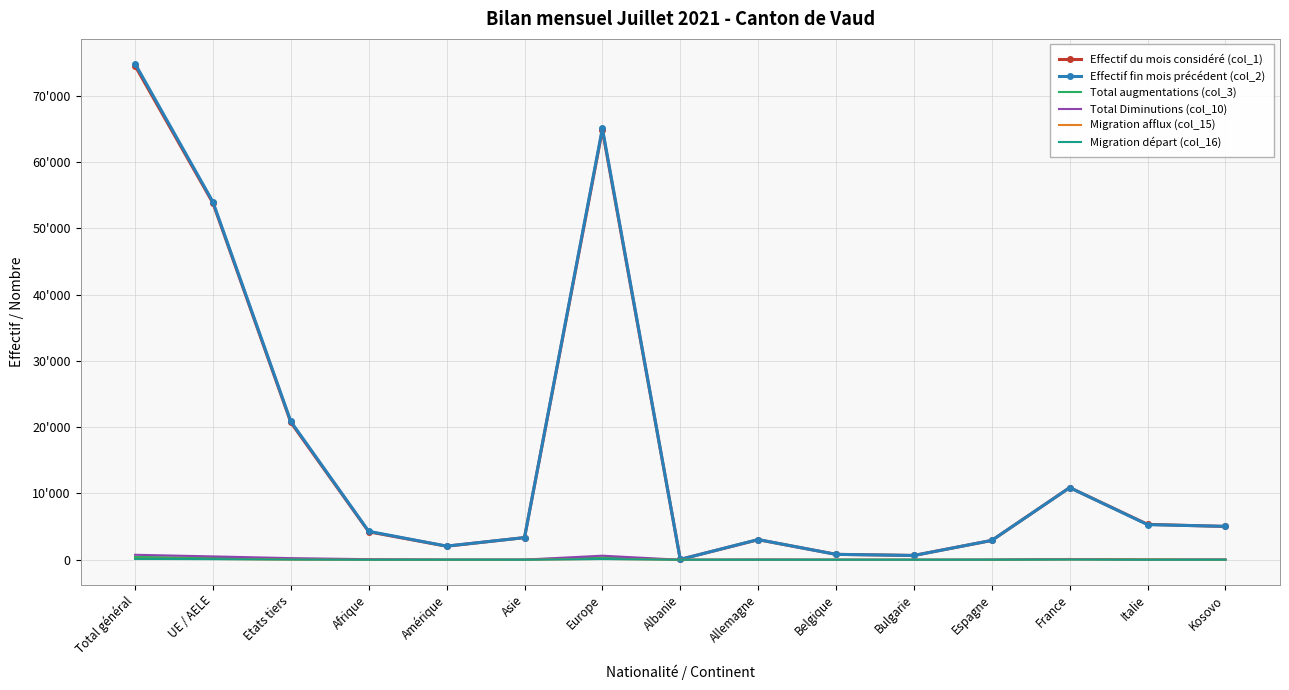

How many interior local peaks does the Migration départ (col_16) series have?

4